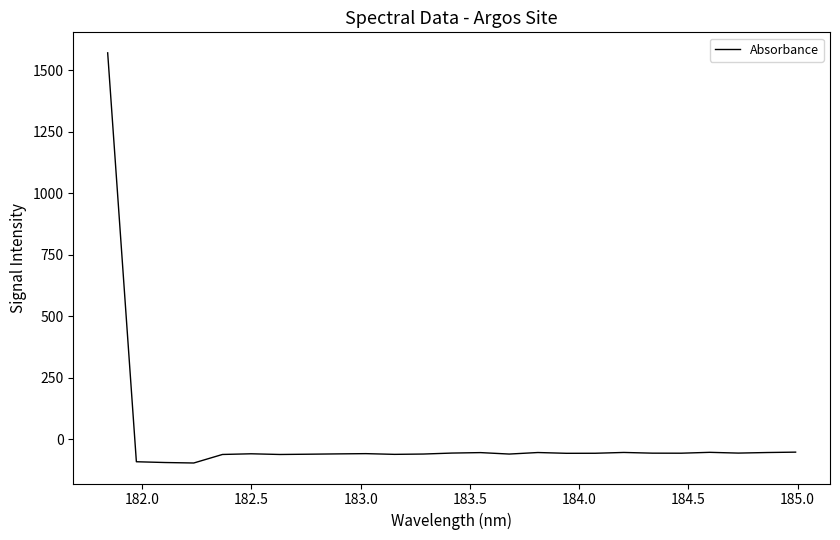

What is the difference between the maximum and minimum values?

1667.5